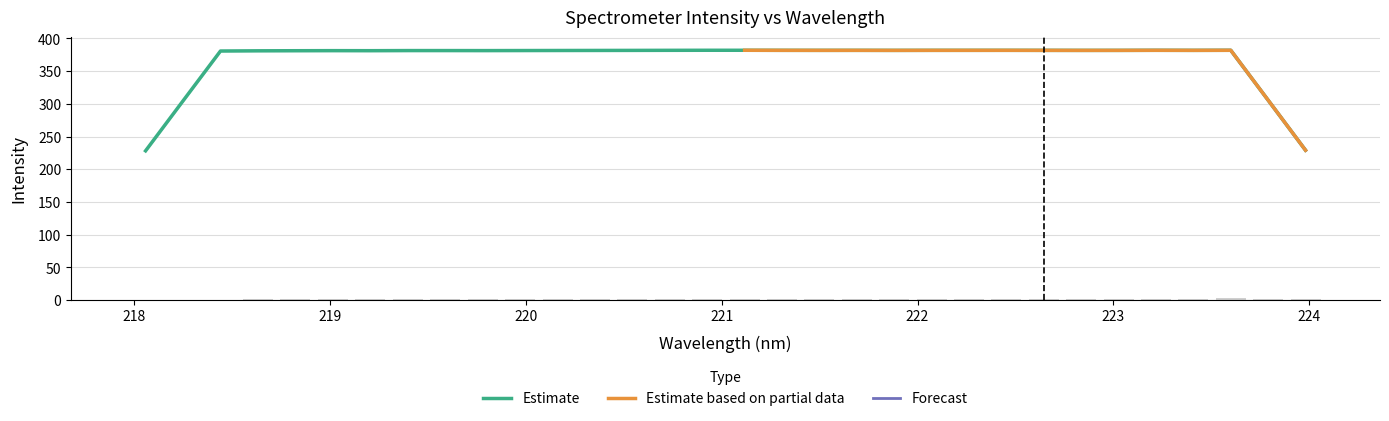

Count the number of values greater than 1.

29